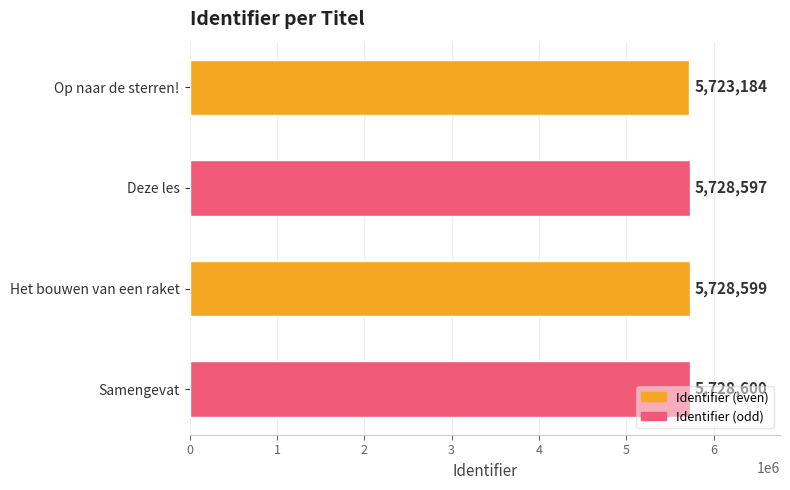

List the labels in order of value, largest first.

Samengevat, Het bouwen van een raket, Deze les, Op naar de sterren!